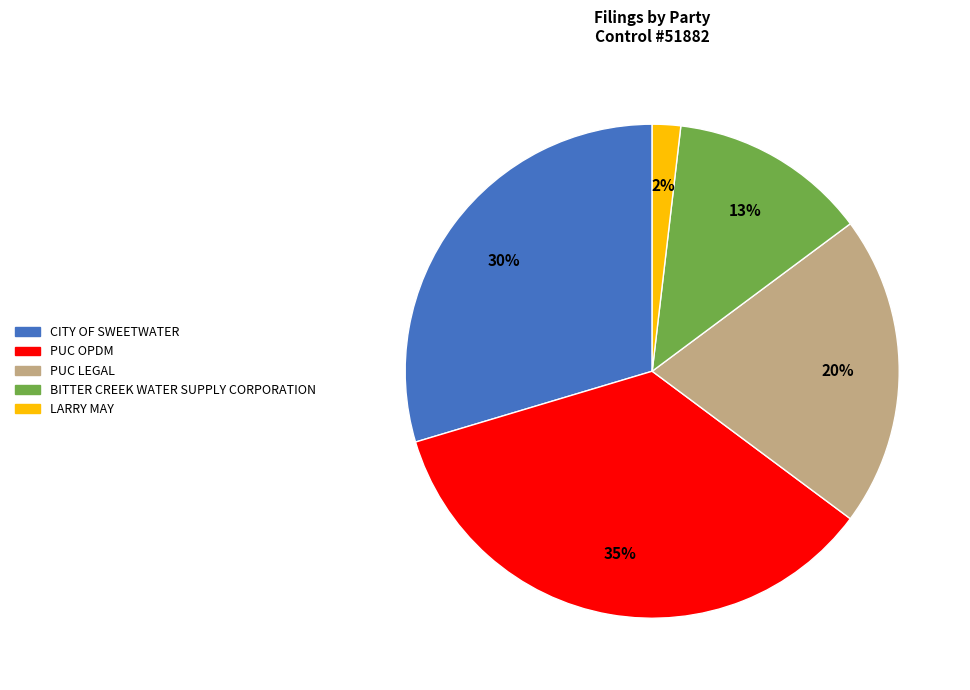

Does any single category account for the majority?

No